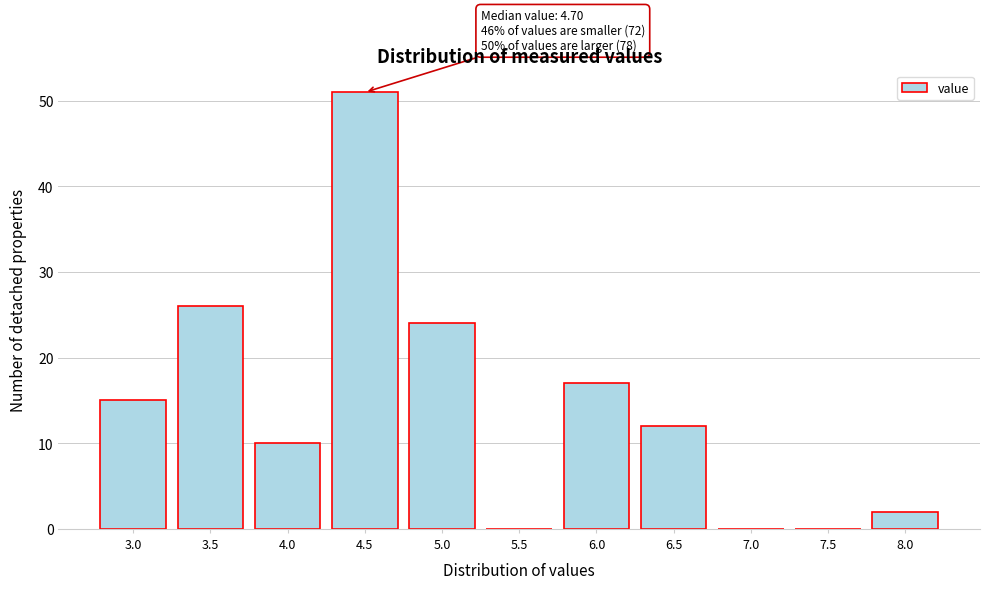

Reading right to left, what are all the values shown in this chart?

8.0=2	7.5=0	7.0=0	6.5=12	6.0=17	5.5=0	5.0=24	4.5=51	4.0=10	3.5=26	3.0=15